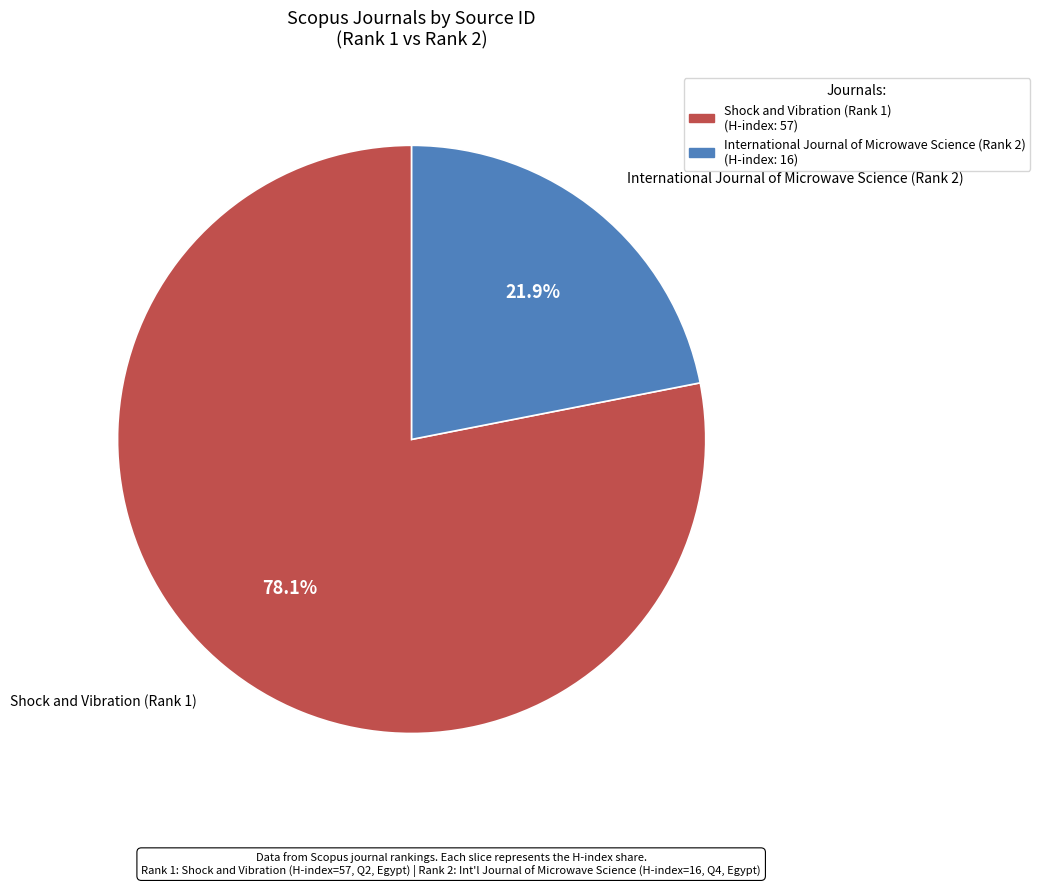

True or false: Shock and Vibration (Rank 1) accounts for 1% of the total.

False